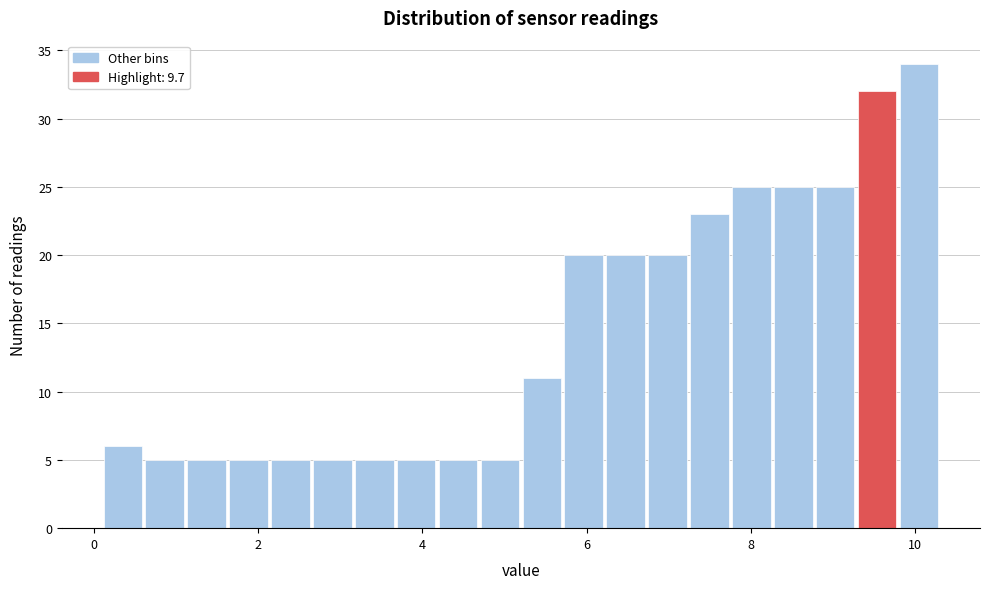

Read against the x-axis, roughly where is the centre of the tallest bar?

10.0